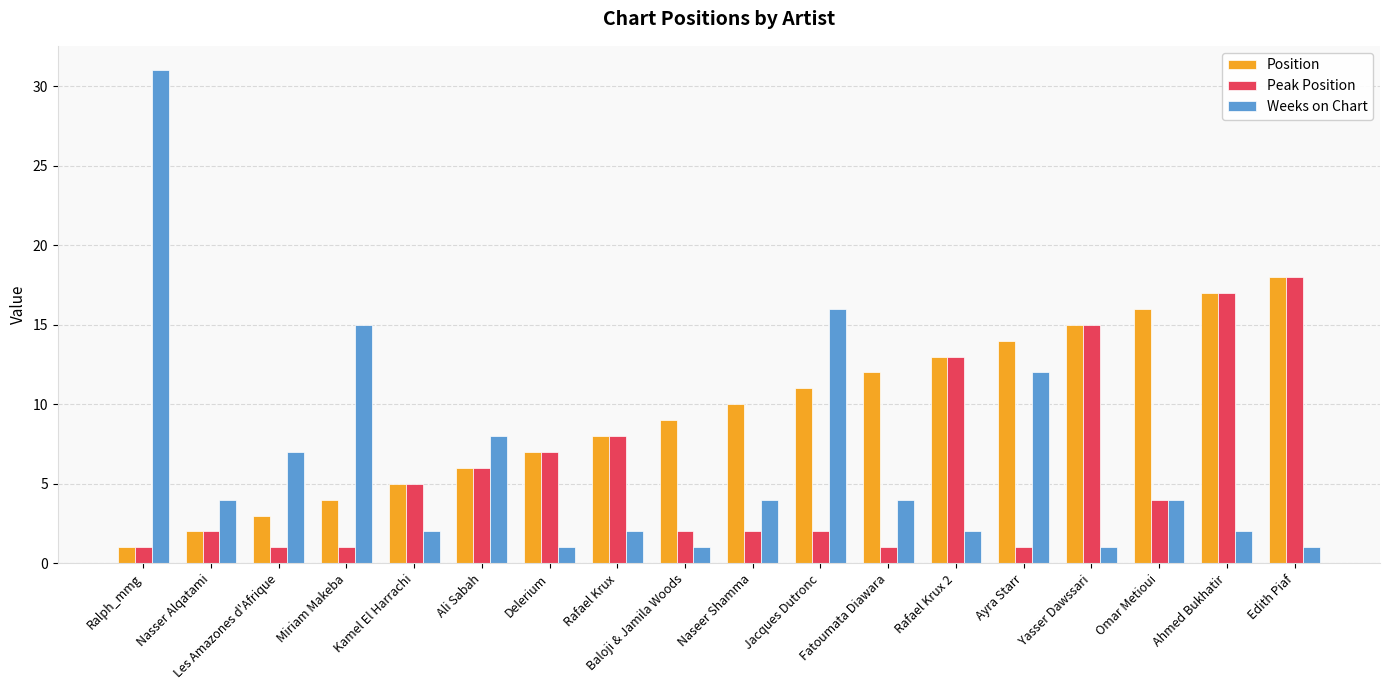

Which series has the largest total across all categories?

Position